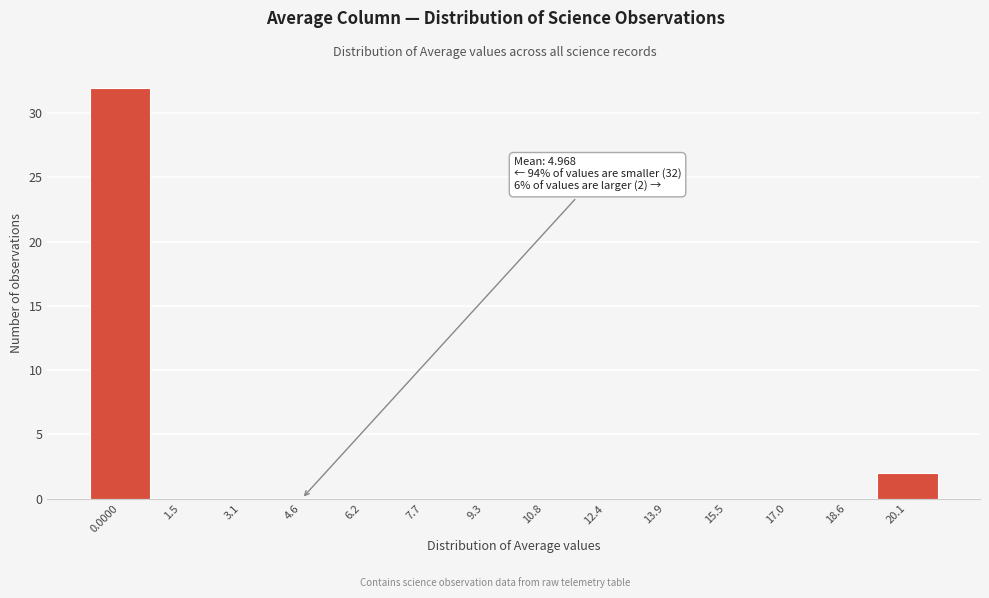

Reading left to right, transcribe all the data shown in this chart.

0.0000=32	1.5=0	3.1=0	4.6=0	6.2=0	7.7=0	9.3=0	10.8=0	12.4=0	13.9=0	15.5=0	17.0=0	18.6=0	20.1=2